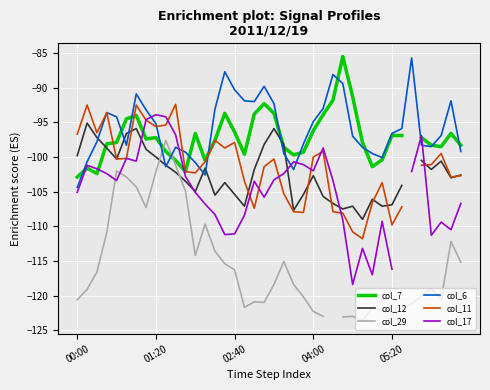

The value of col_12 at 35 is -100.5. True or false?

True